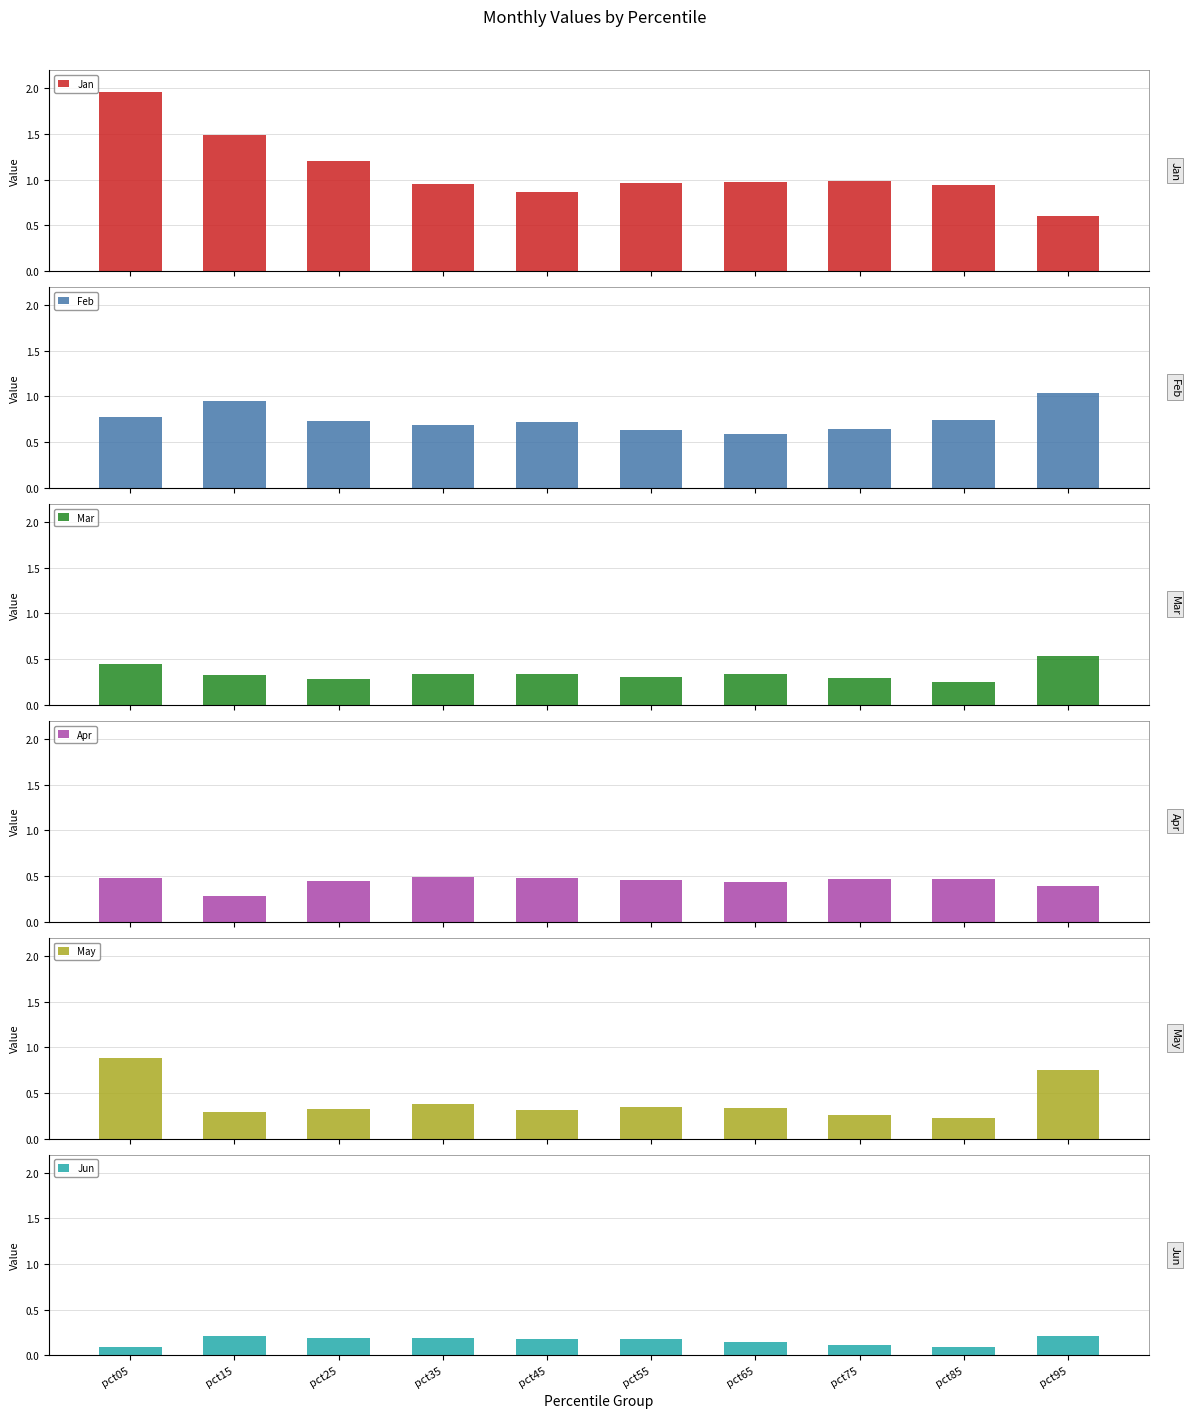

Does the chart contain any negative values?

No